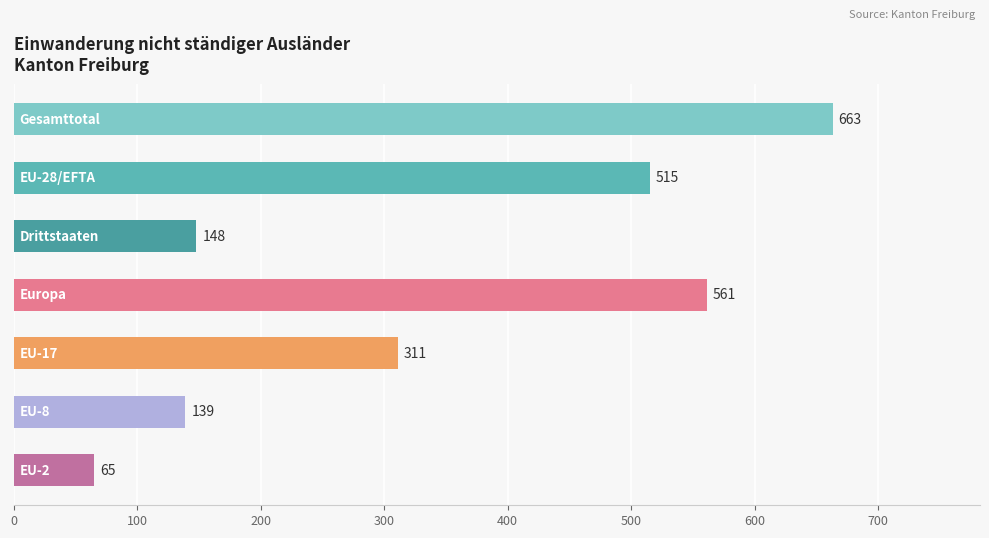

What is the sum of all values?

2402